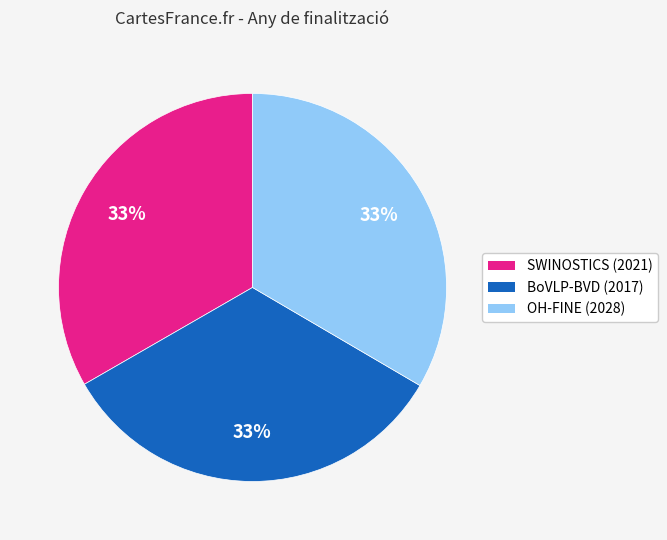

Does OH-FINE (2028) account for over 50% of the chart?

No